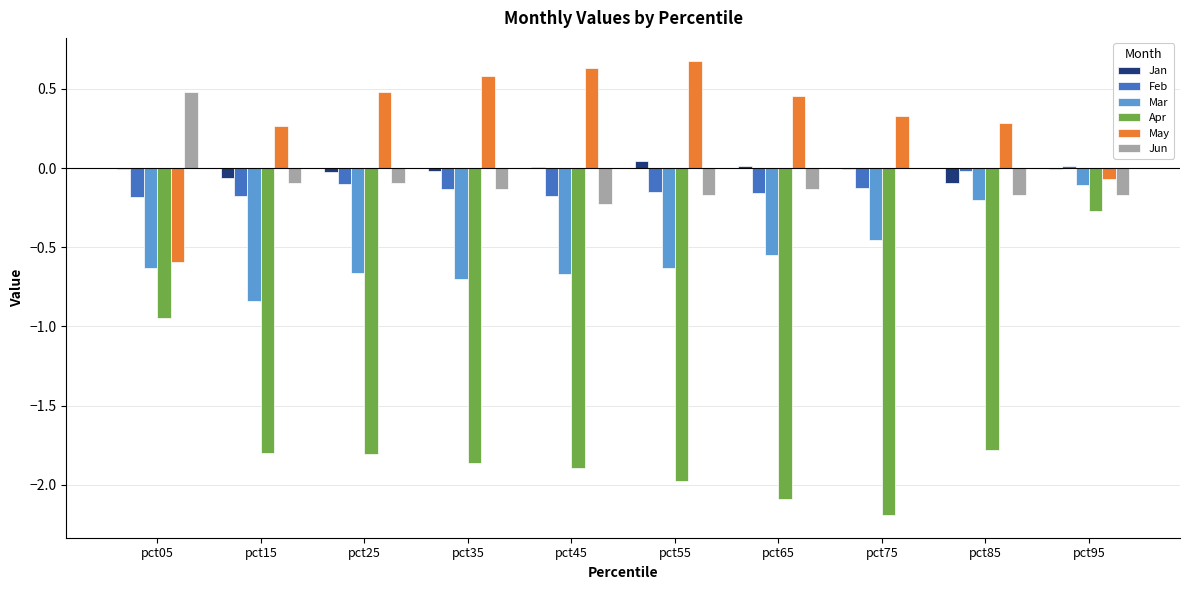

What is the greatest value displayed?

0.7